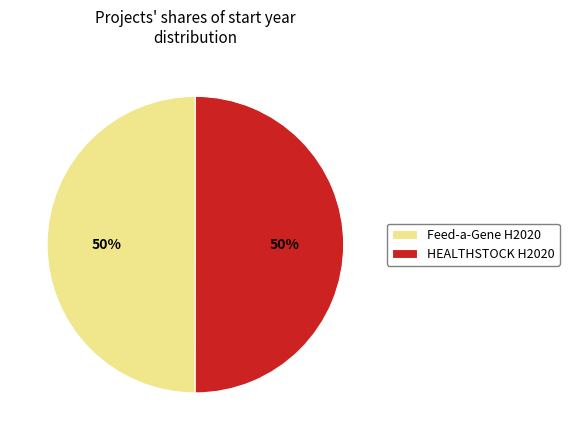

How many slices are in this pie chart?

2